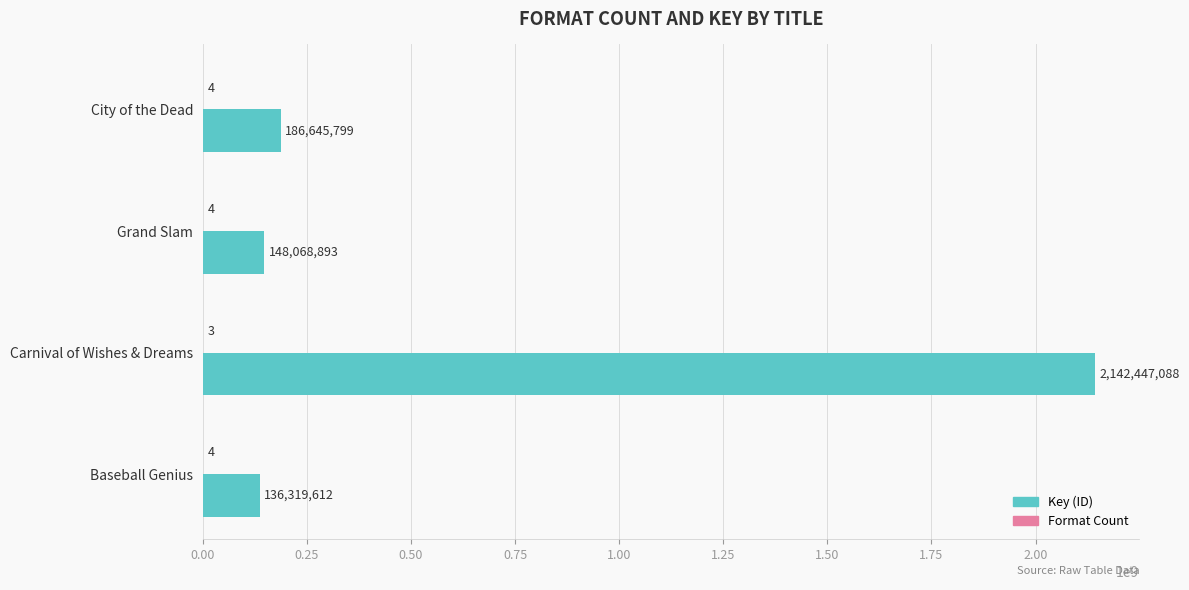

Which series has the largest total across all categories?

Key (ID)